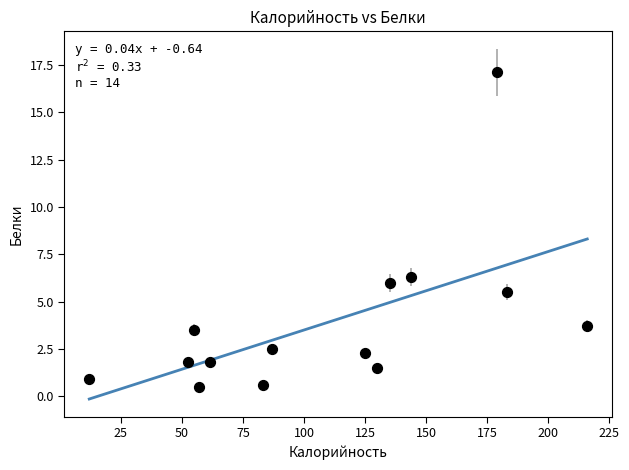

What Y value in the scatter plot is closest to 8?

6.3